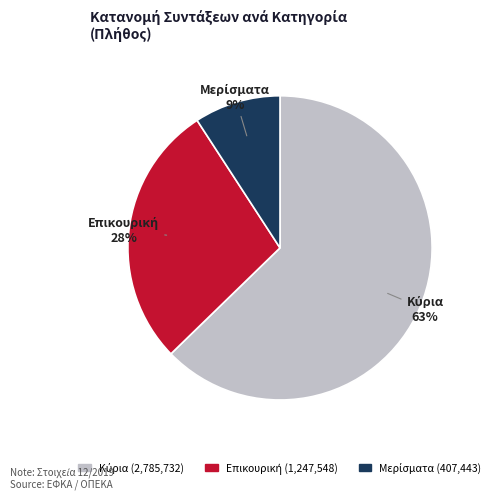

Does any single category account for the majority?

Yes